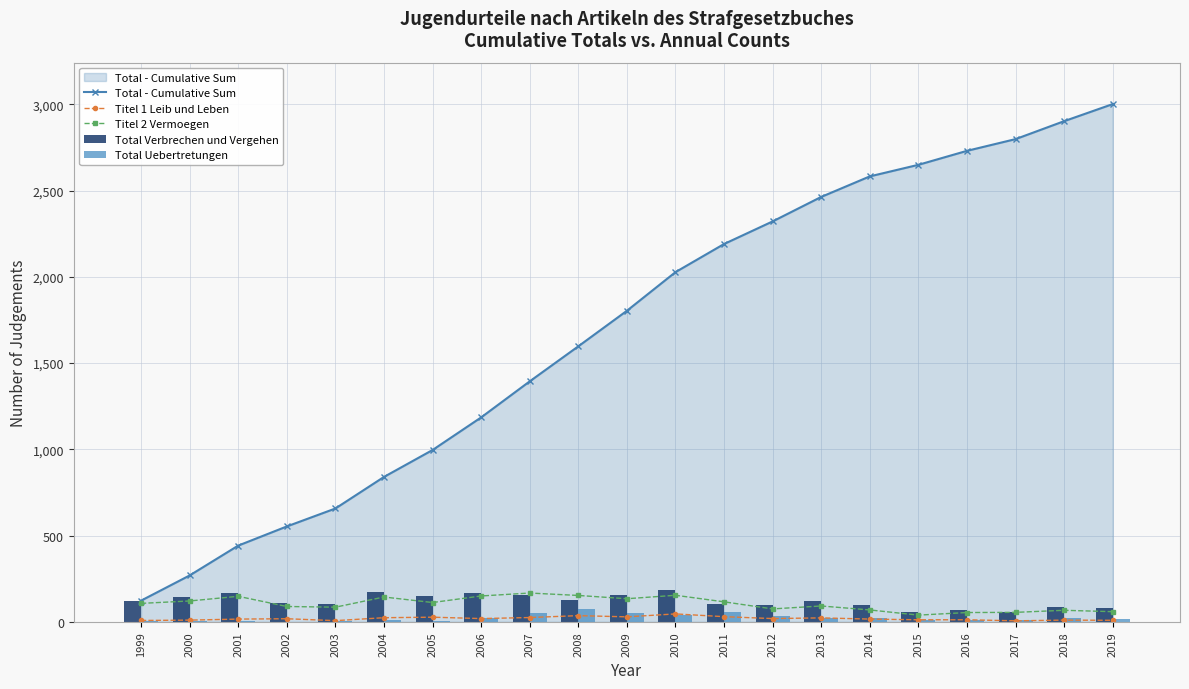

The Titel 1 Leib und Leben series shows 15 at 2008. True or false?

False